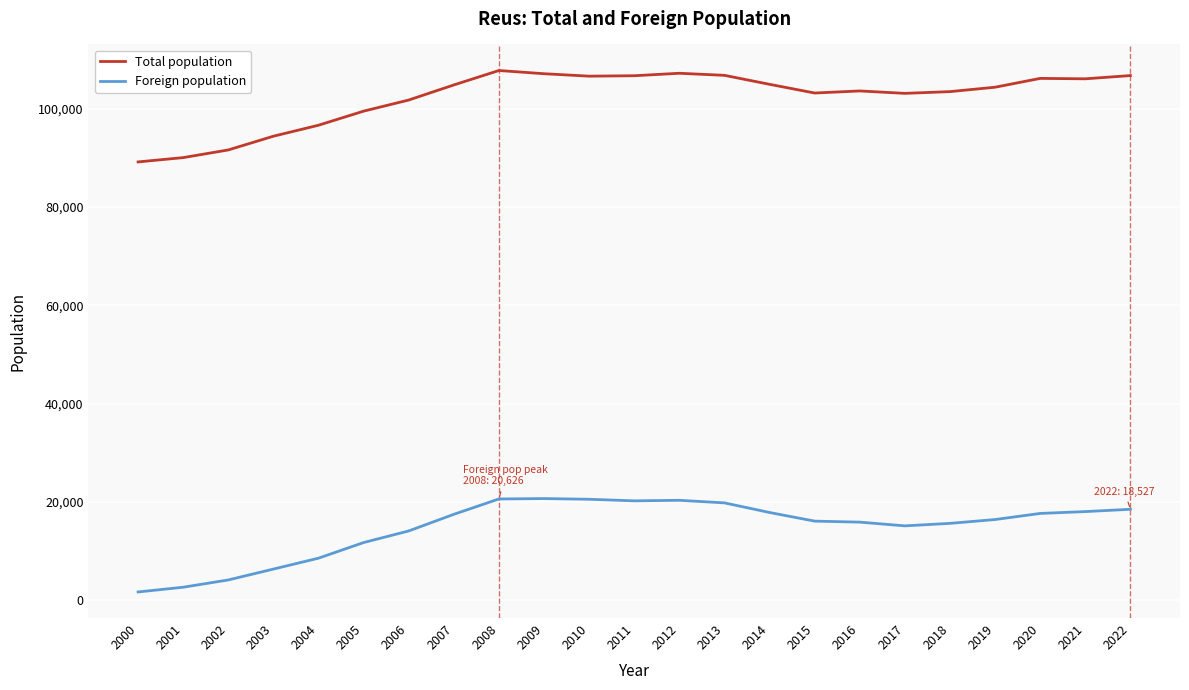

Rank the series by their maximum value, from highest to lowest.

Total population, Foreign population